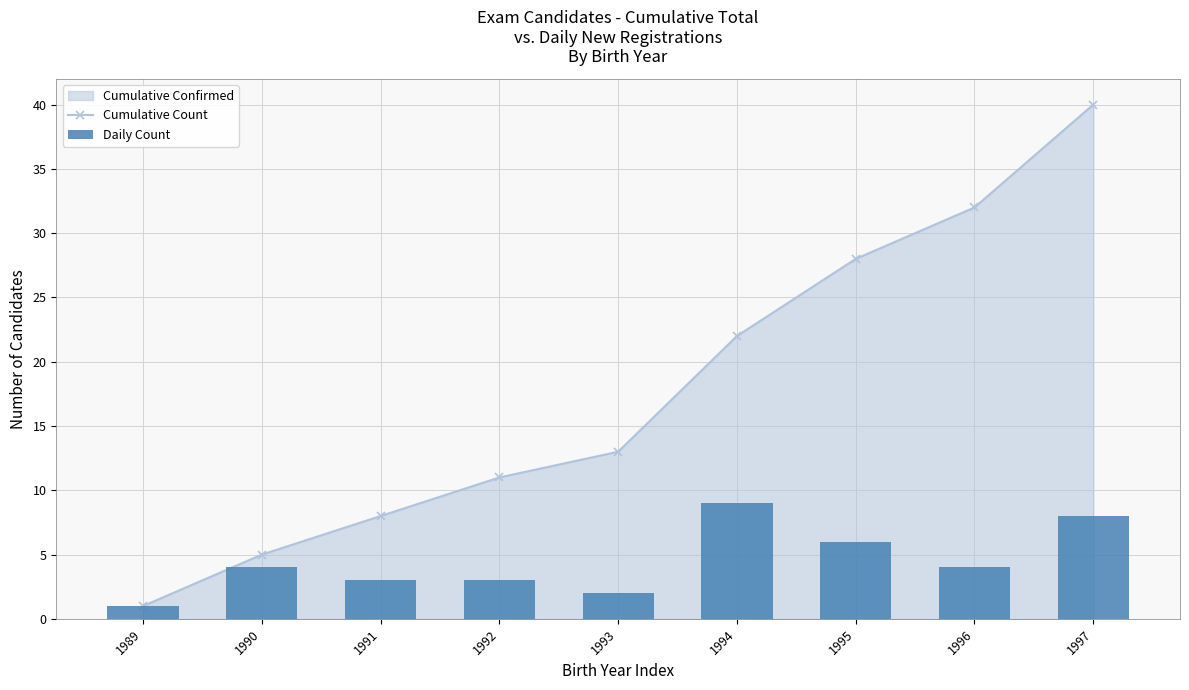

What is the sum of all Daily Count values?

40